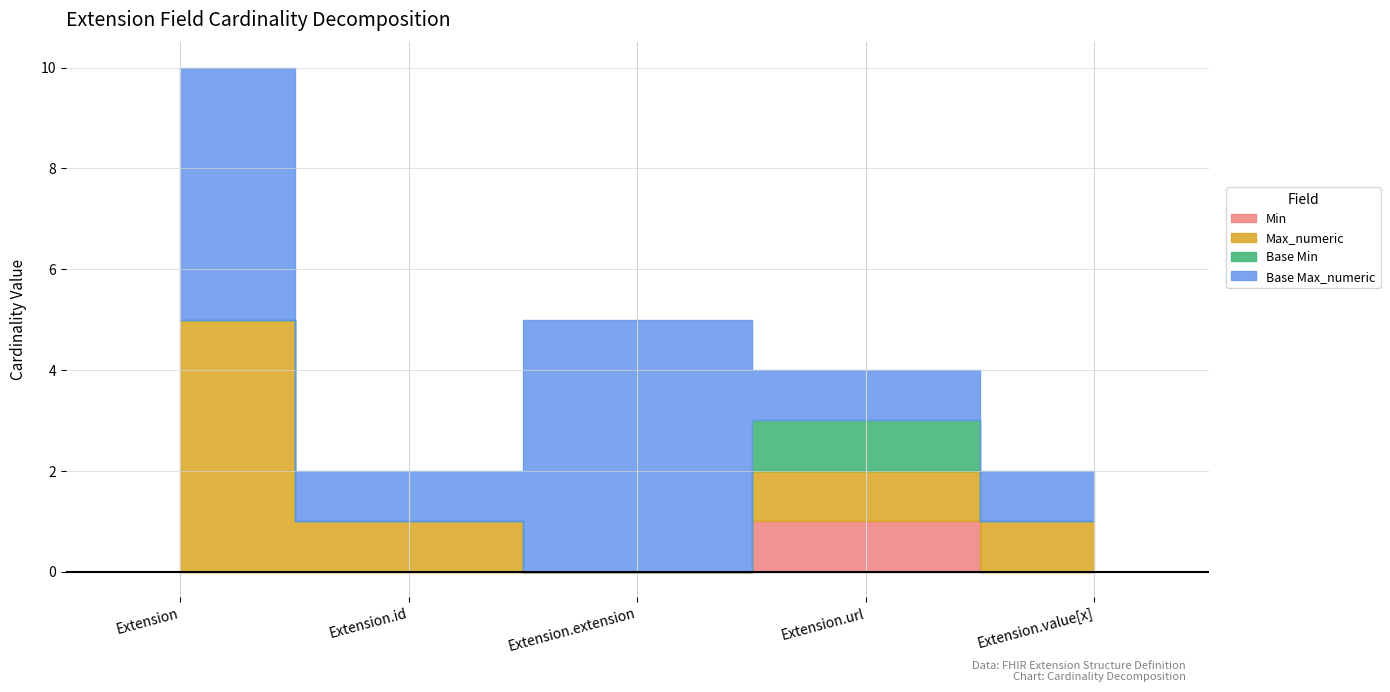

The value of Base Max_numeric at Extension.id is 1. True or false?

False